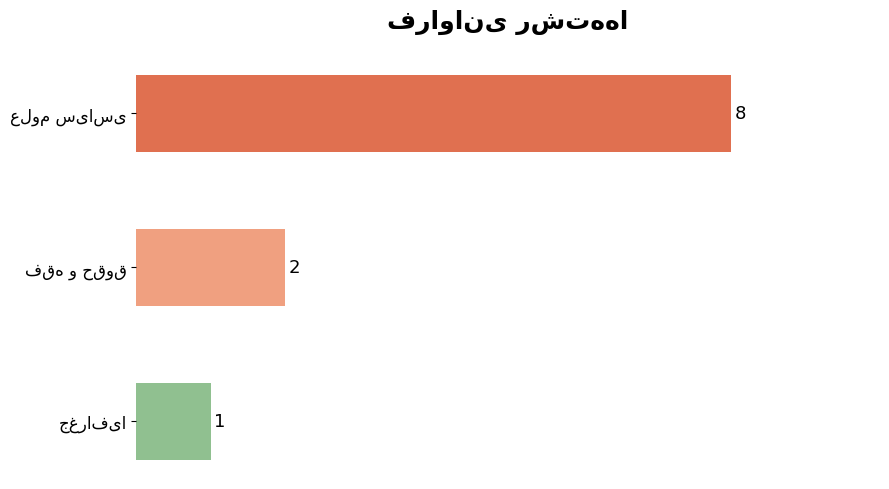

Reading top to bottom, extract all data points from this chart.

8	2	1